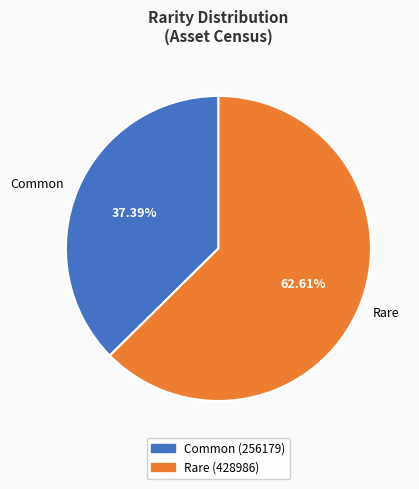

Is it true that Rare is 72% of the pie?

False